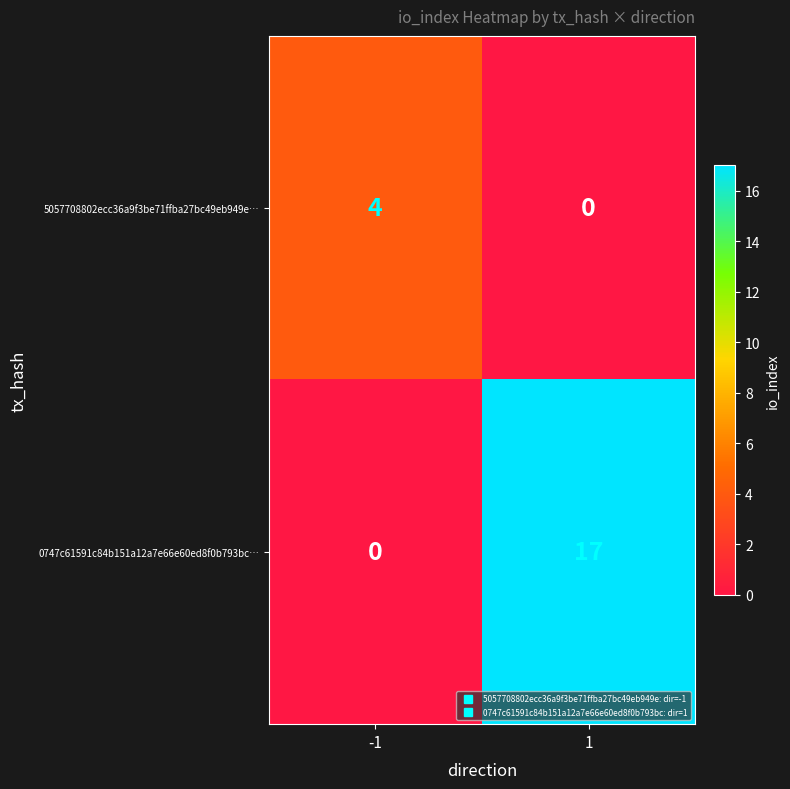

Is it true that 0747c61591c84b151a12a7e66e60ed8f0b793bc… equals -11 at -1?

False